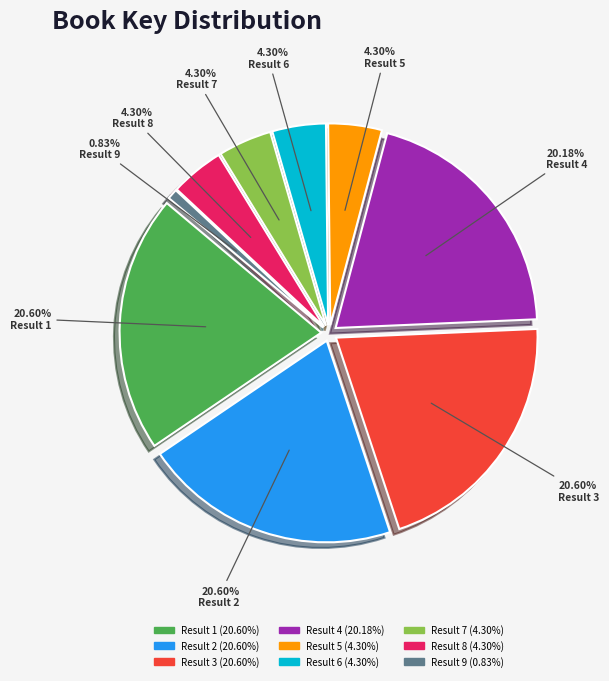

Rank the categories by value from highest to lowest.

Result 1, Result 3, Result 2, Result 4, Result 6, Result 5, Result 7, Result 8, Result 9